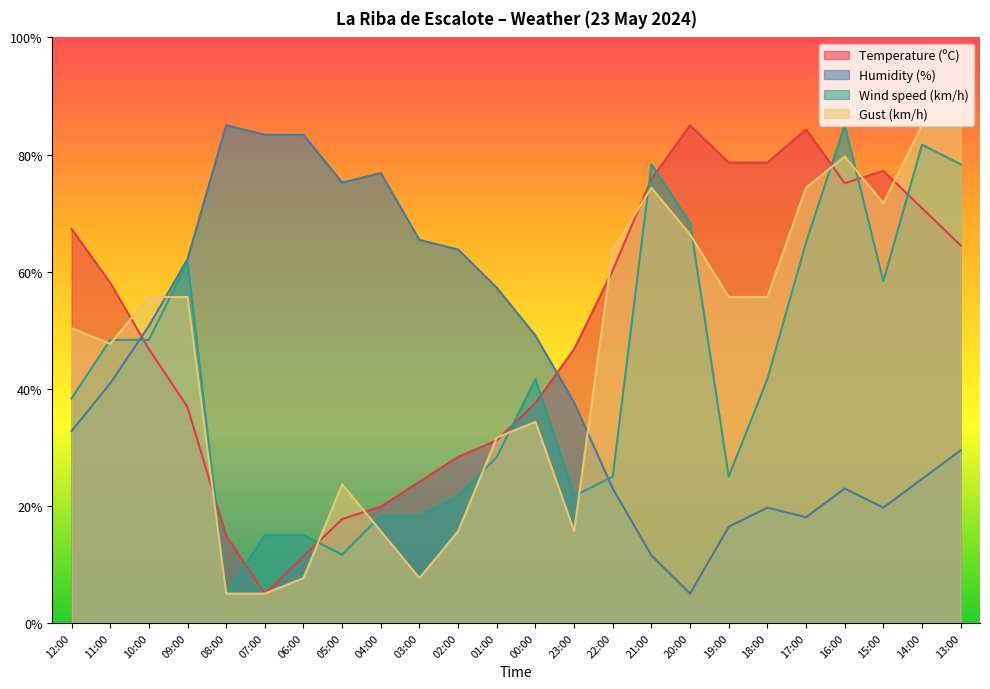

Is it true that Humidity (%) equals 76.8 at 04:00?

True